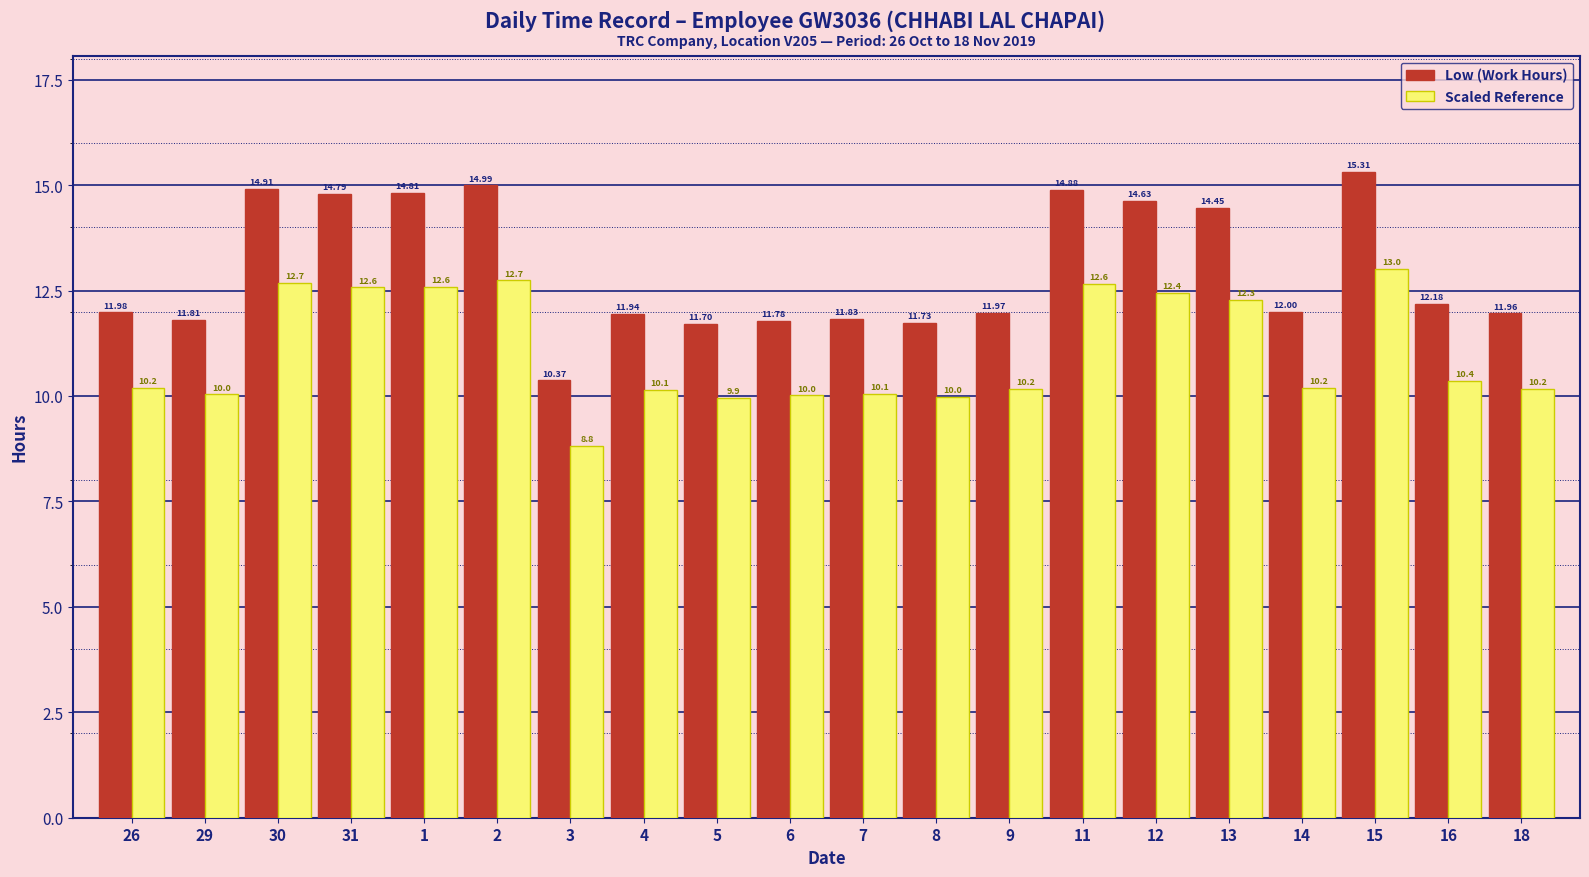

Which series changed the most between 6 and 13?

Low (Work Hours)